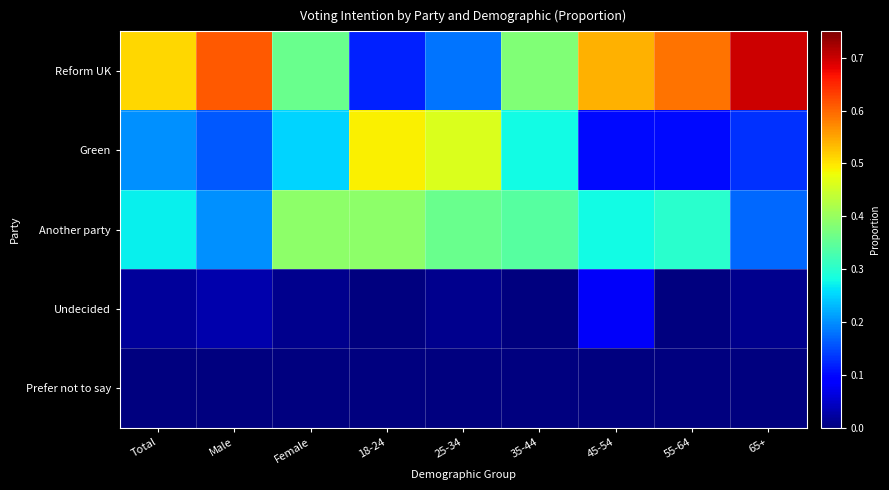

Between Female and 45-54, which series saw the biggest shift?

Reform UK